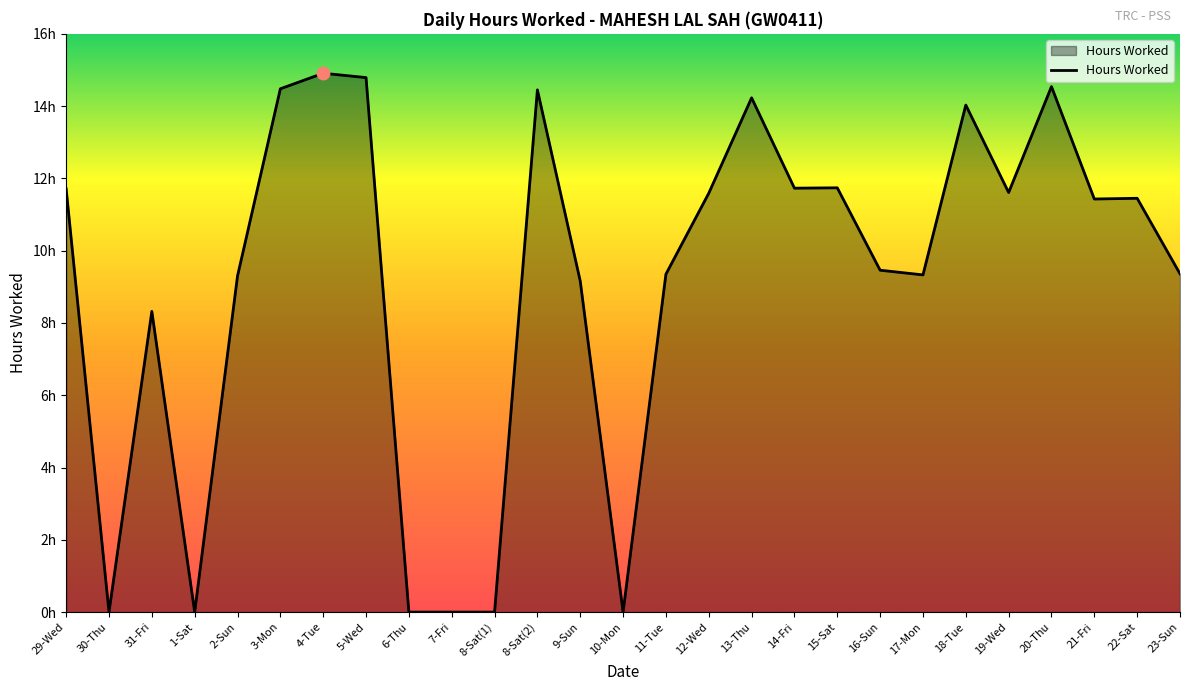

Does the chart display data point markers on the line(s)?

No